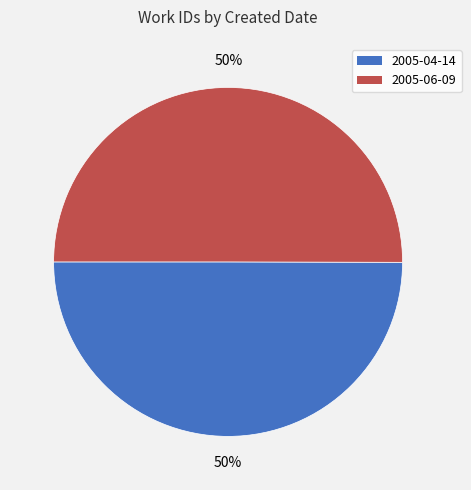

Is the sum of 2005-06-09 and 2005-04-14 greater than half?

Yes